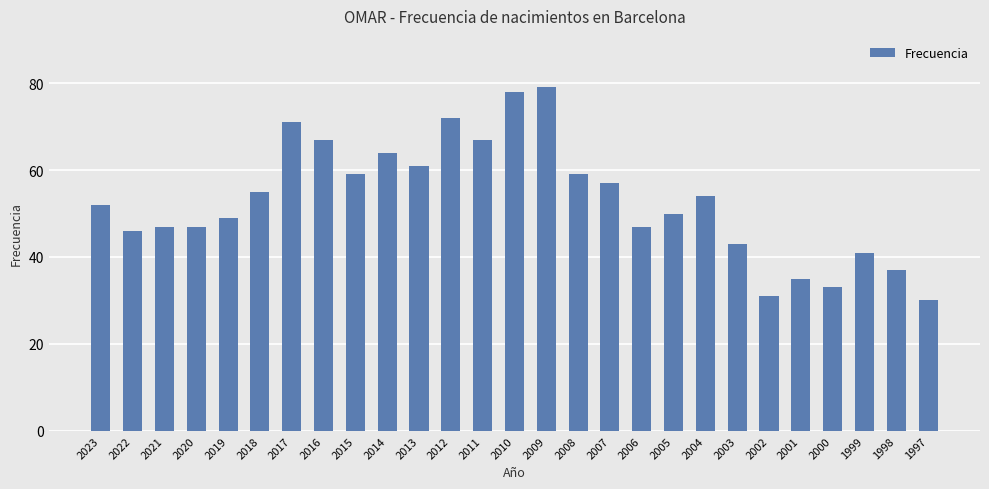

What is the maximum value shown in the chart?

79